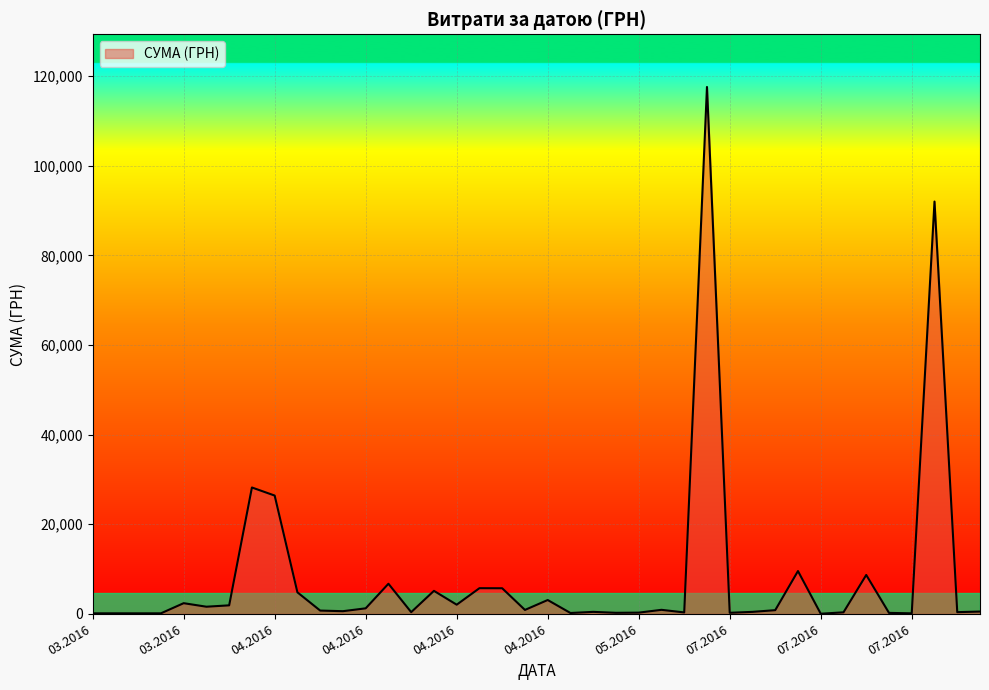

What is the maximum value shown in the chart?

117568.8